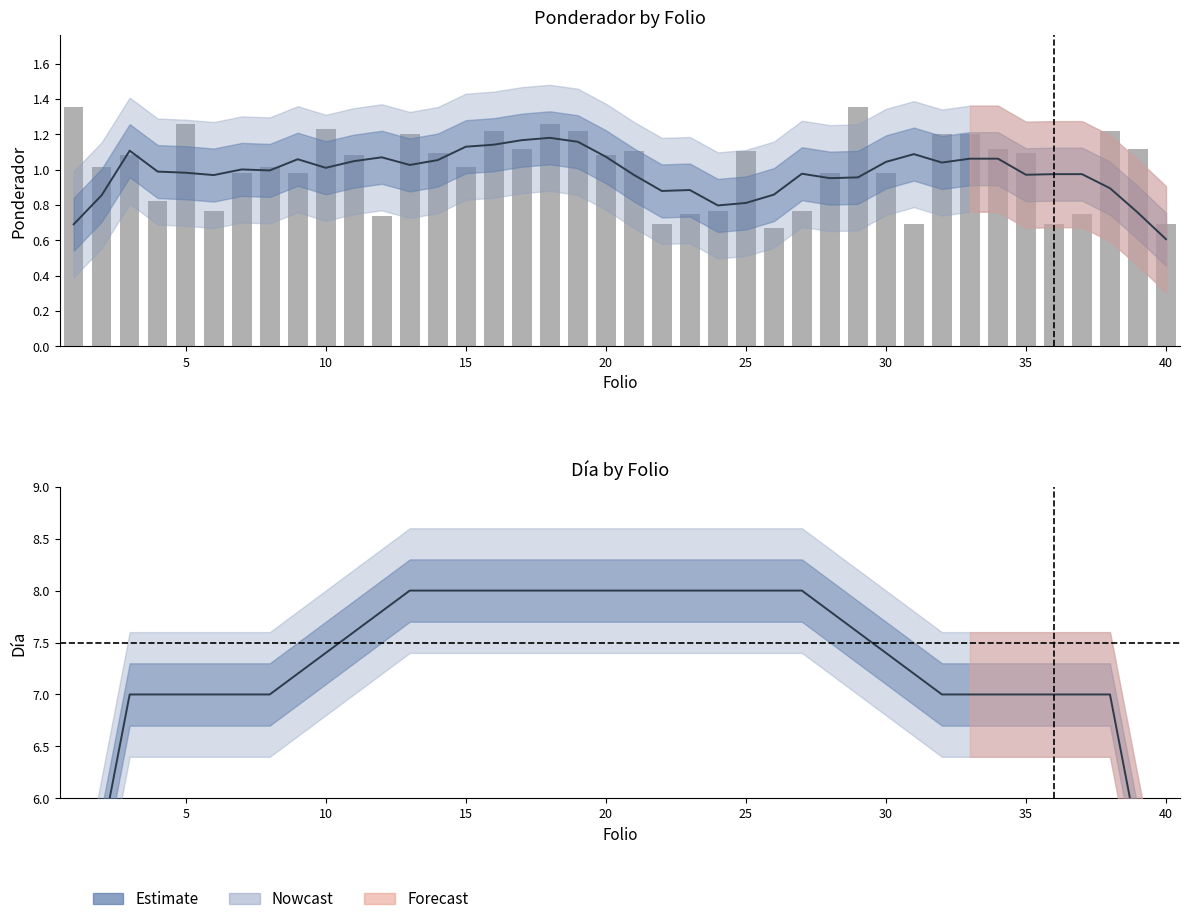

Are the bars horizontal?

No